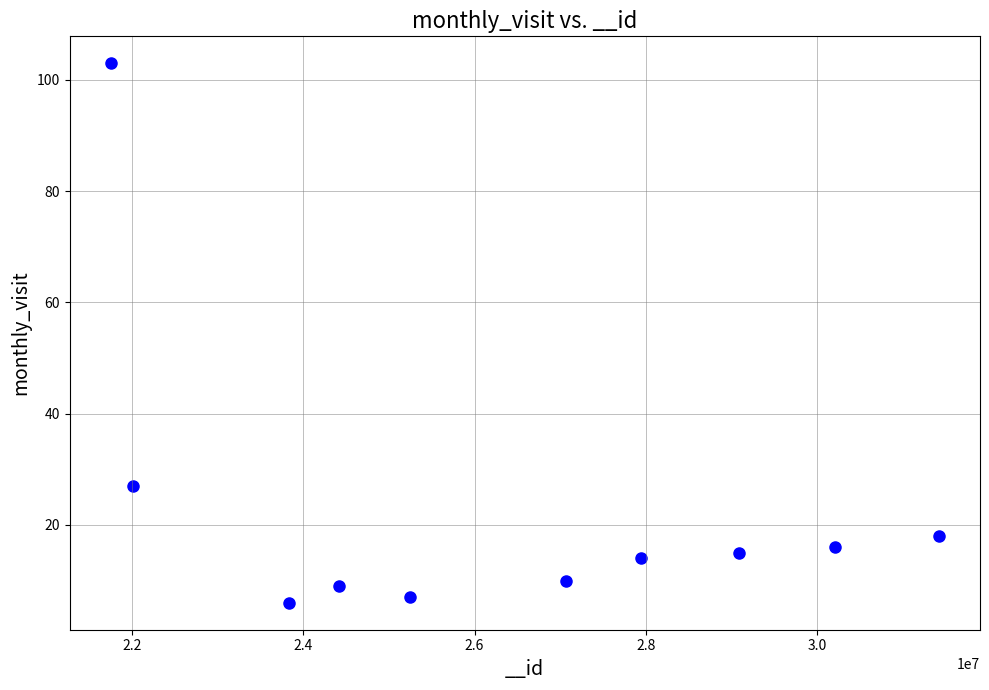

What Y value in the scatter plot is closest to 54?

27